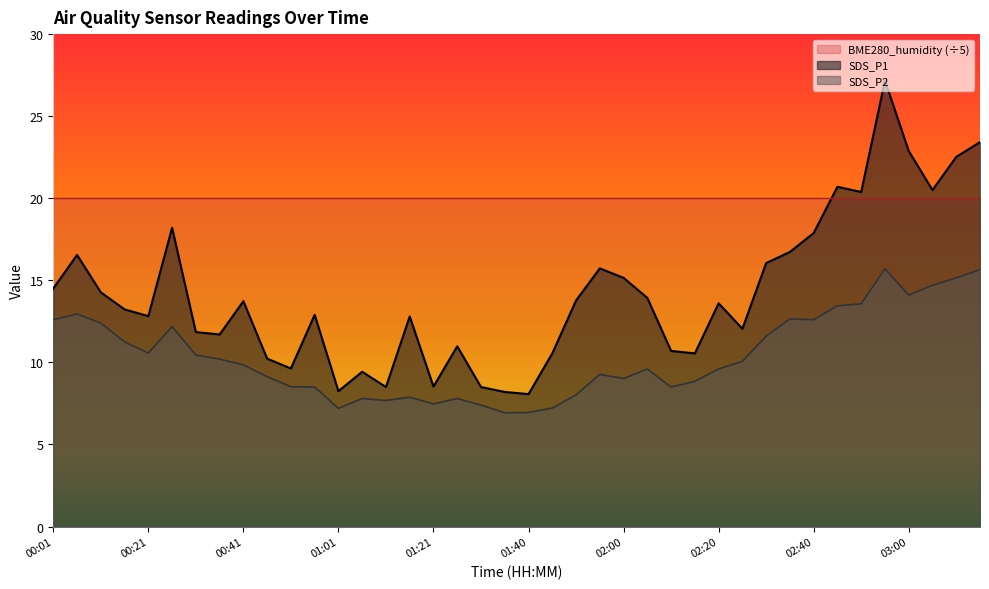

Between 01:06 and 01:31, which series saw the biggest shift?

SDS_P1